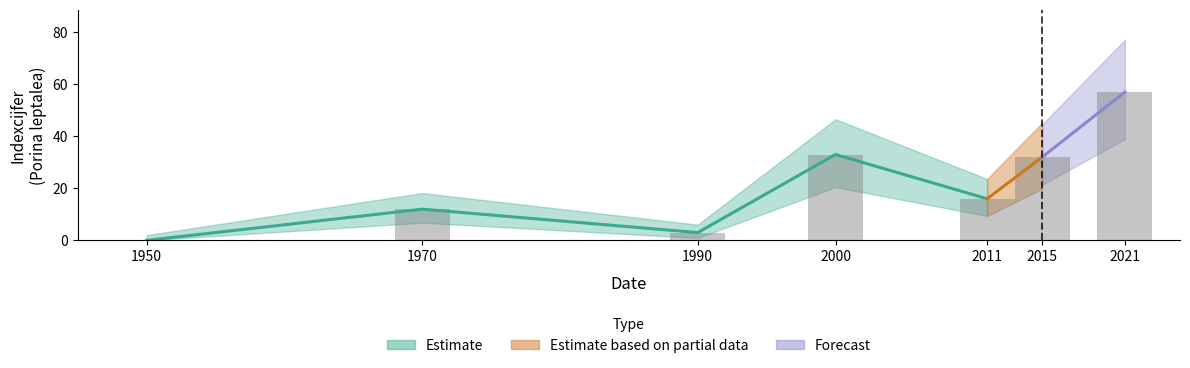

What is the sum of all values?

153